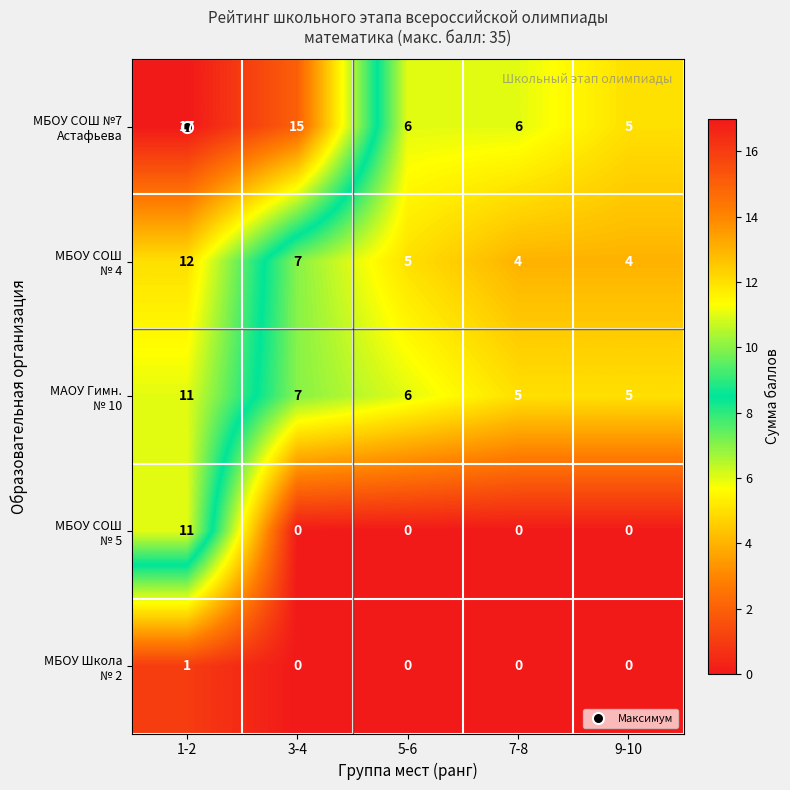

What is the spread (max minus min) of values at 1-2?

16